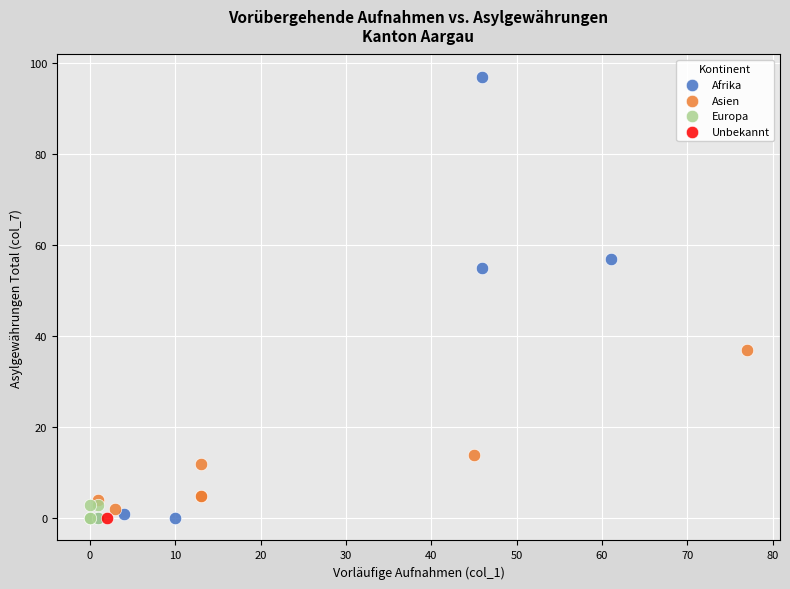

What are all the series names shown in the legend?

Afrika, Asien, Europa, Unbekannt